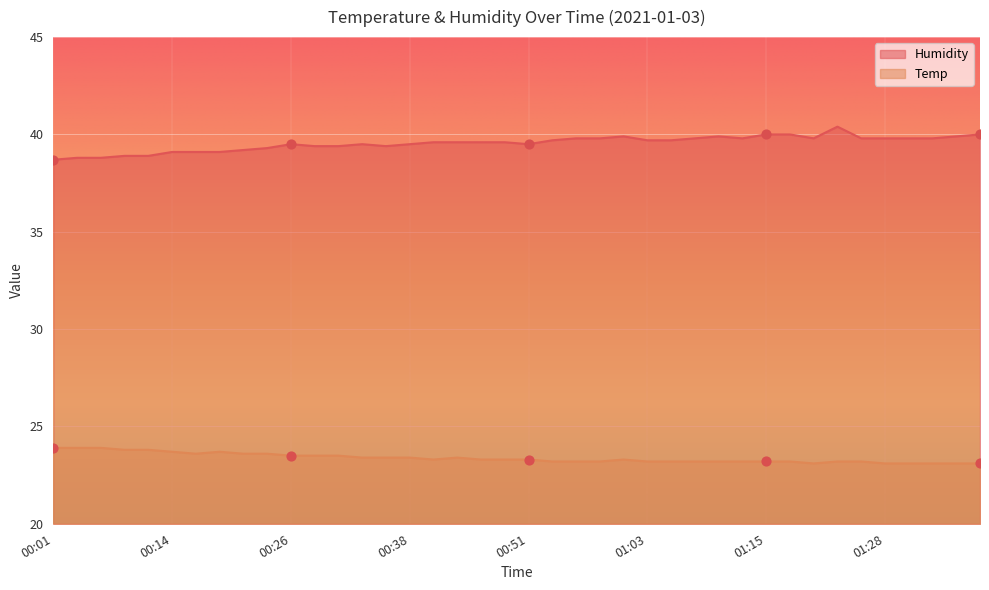

Is the value of Temp at 00:29 greater than the value of Humidity at 01:01?

No